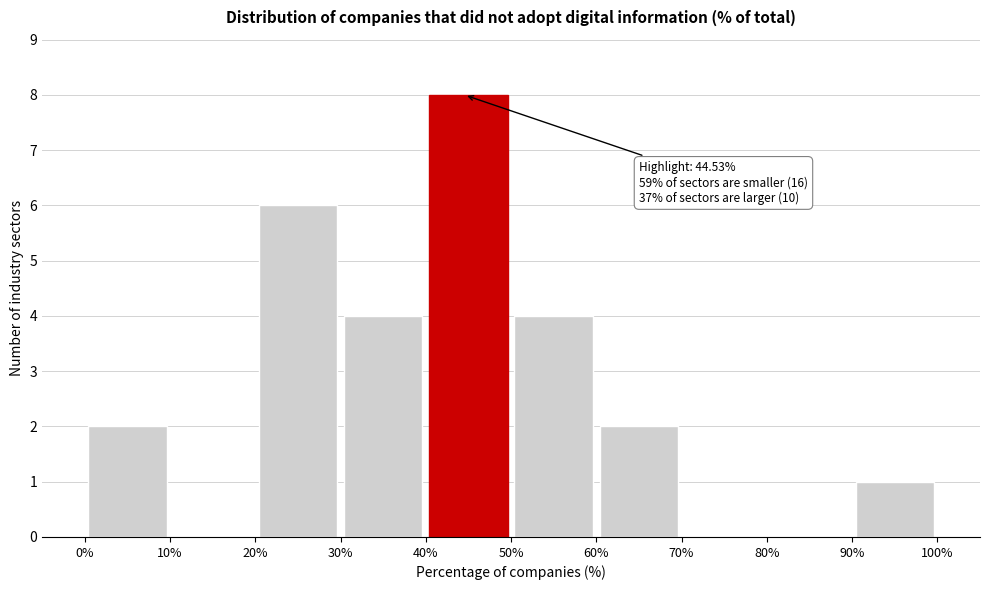

Over which range of the x-axis is the bar tallest?

40% to 50%